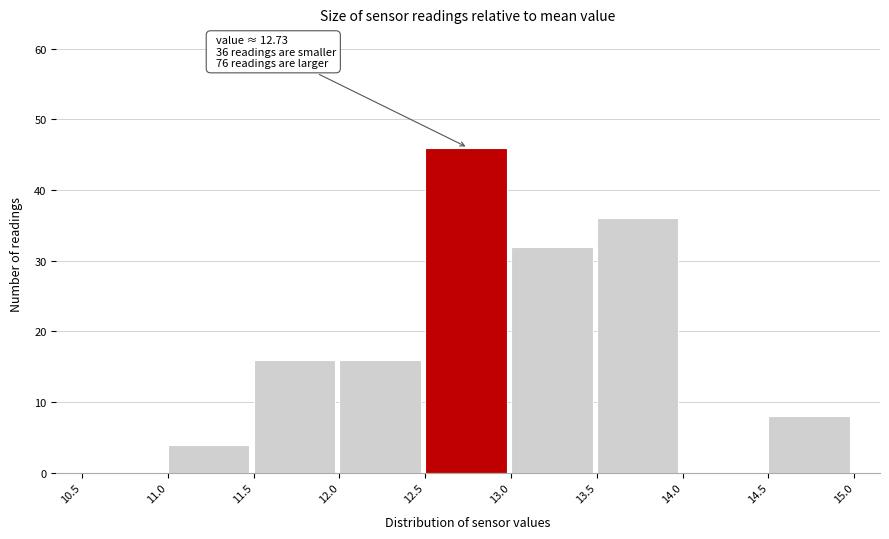

Over which range of the x-axis is the bar tallest?

12.5 to 13.0